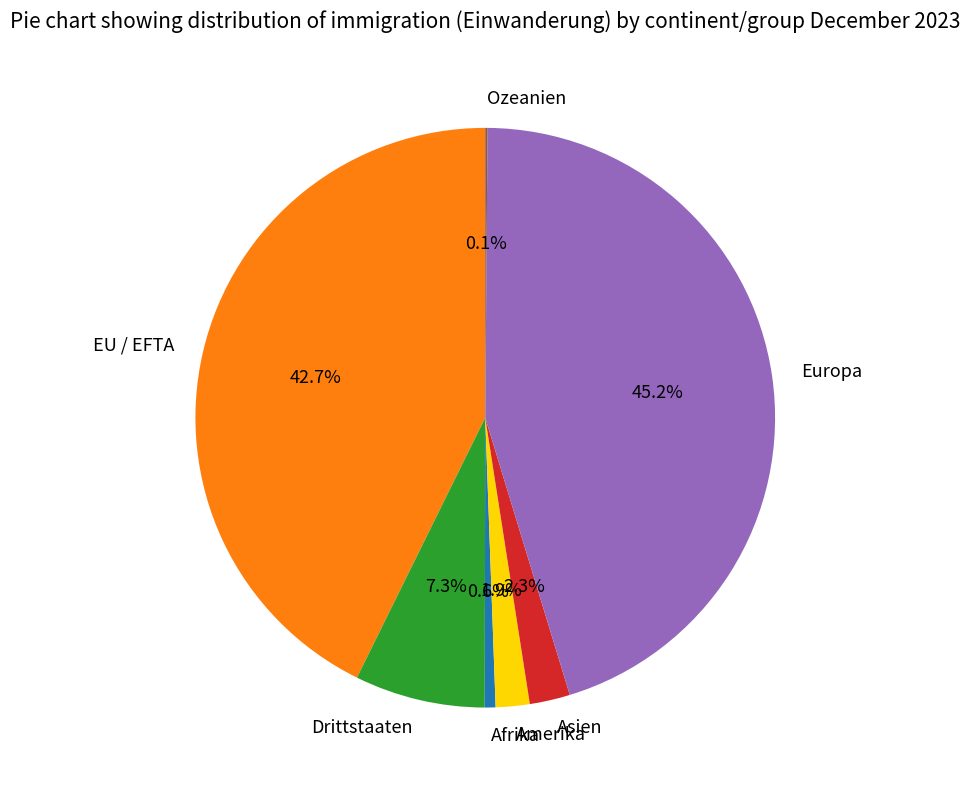

Is the sum of Drittstaaten and Asien greater than half?

No